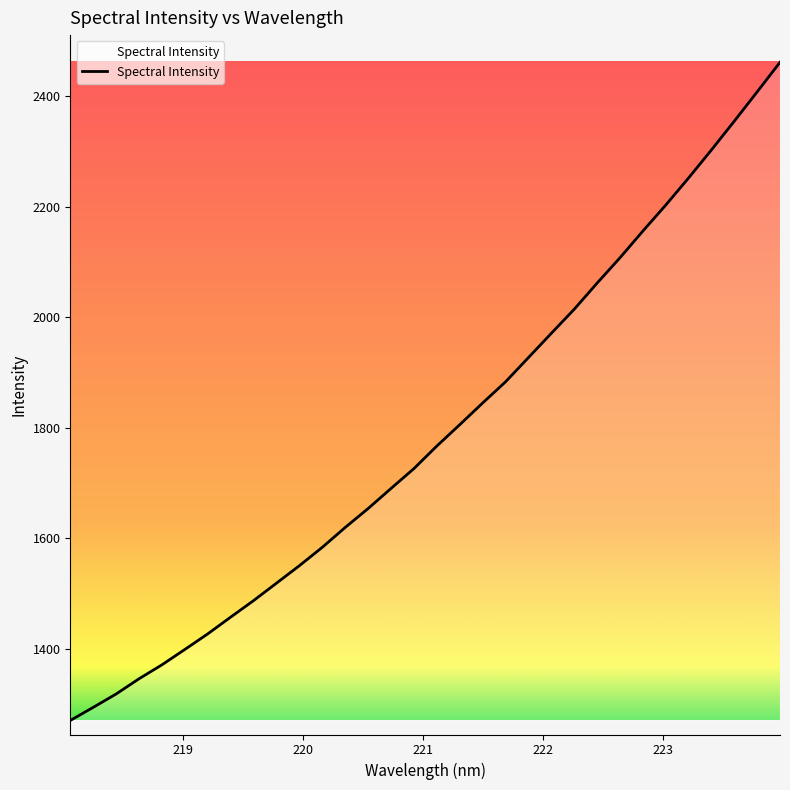

What is the average value?

1788.2